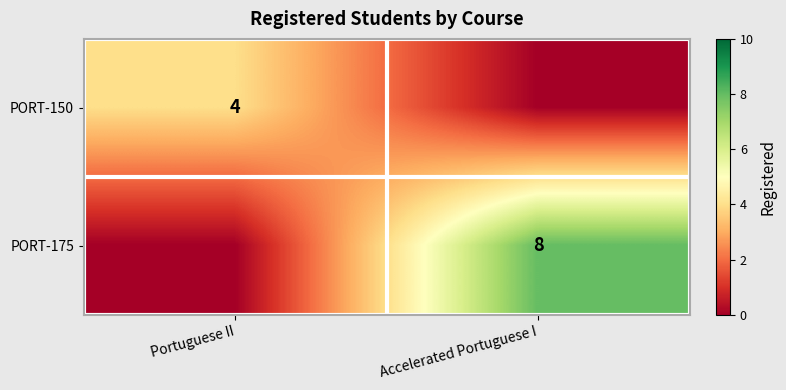

The PORT-150 series shows 3 at Portuguese II. True or false?

False